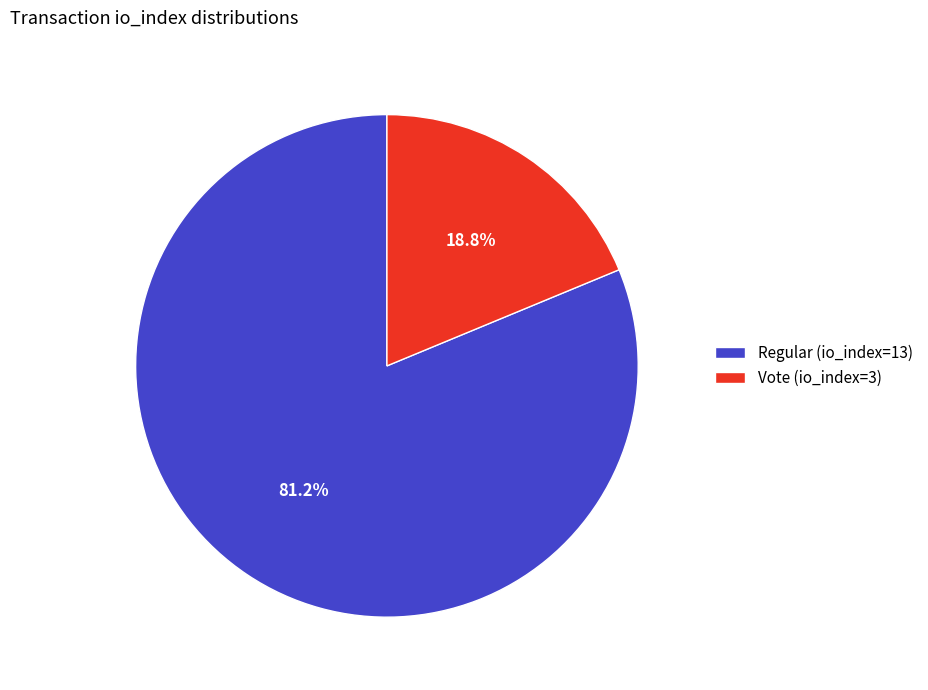

Is it true that Vote (io_index=3) is 9% of the pie?

False